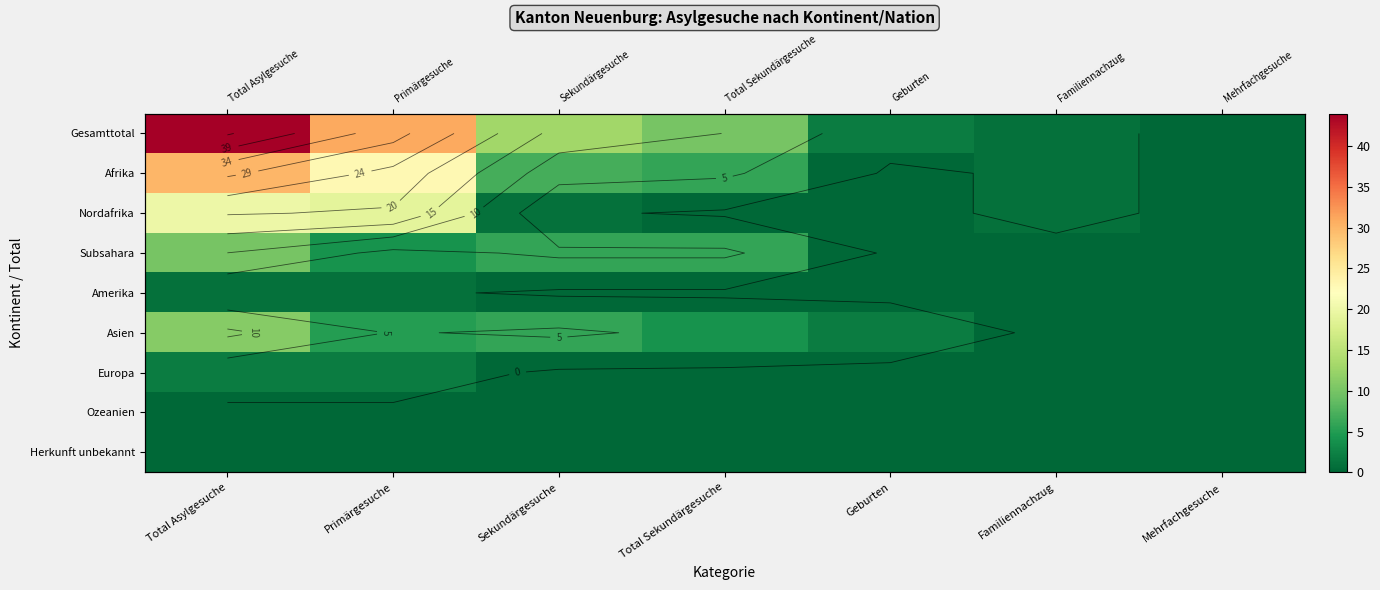

How many values in Gesamttotal are above zero?

6